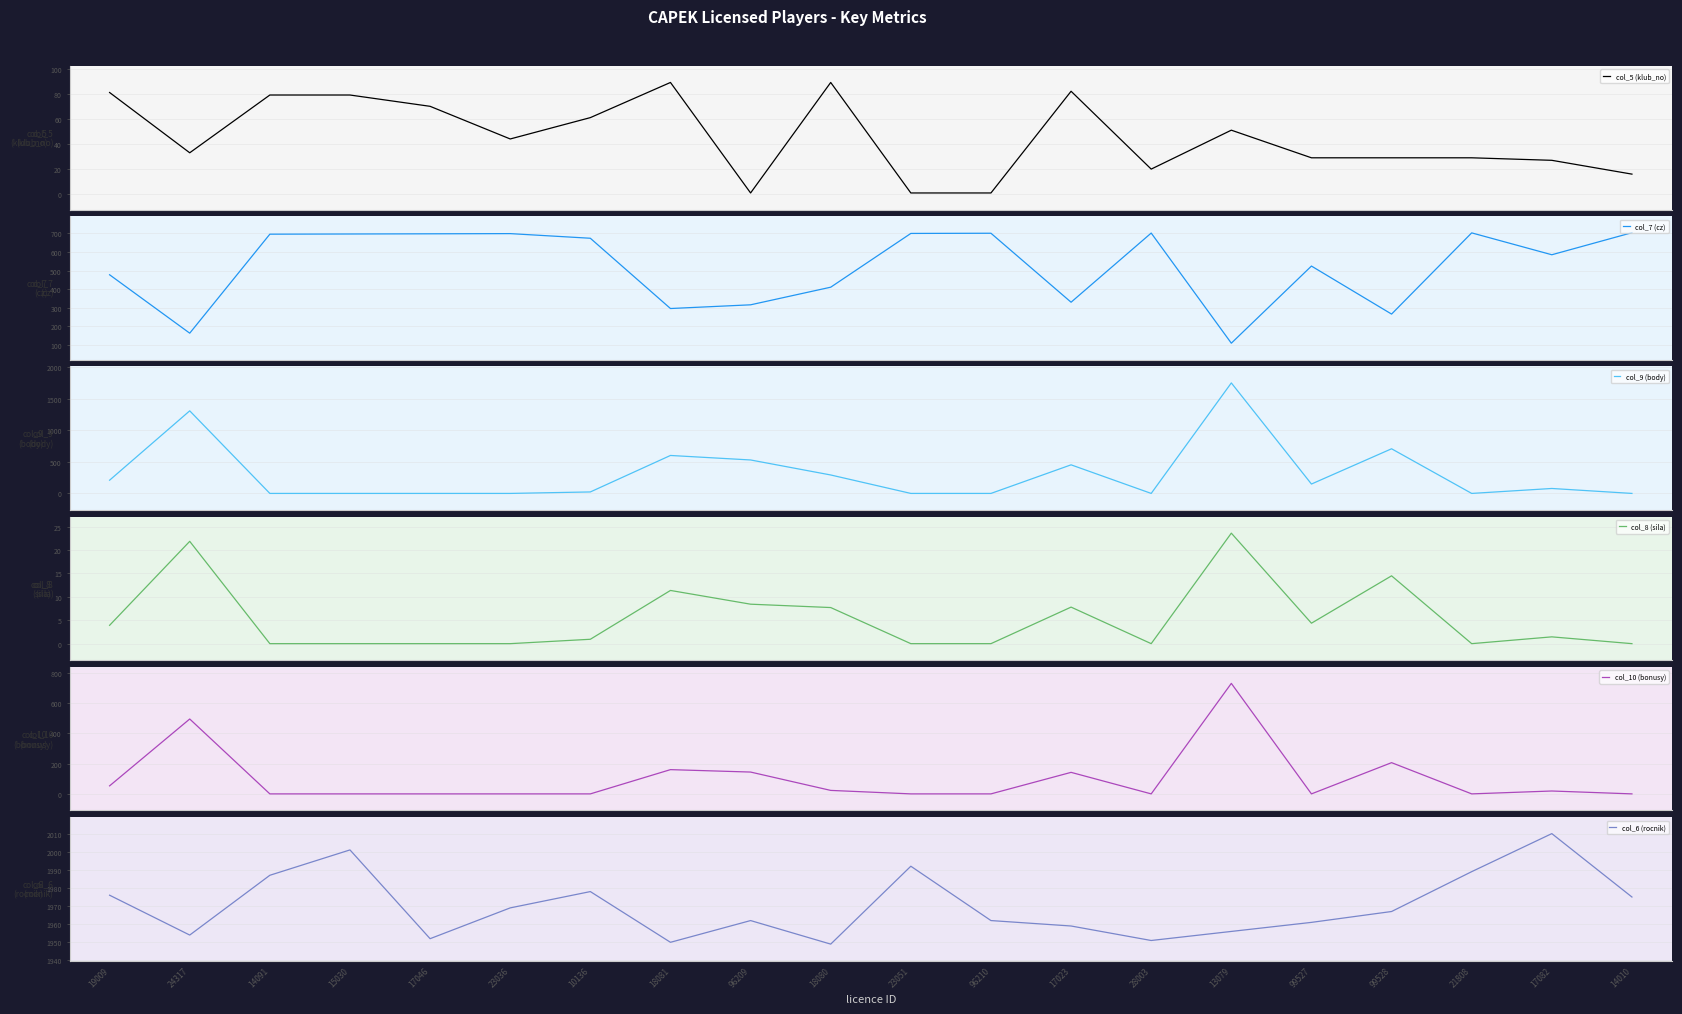

Reading left to right, list all the values displayed in this chart.

col_5 (klub_no): 81.0	33.0	79.0	79.0	70.0	44.0	61.0	89.0	1.0	89.0	1.0	1.0	82.0	20.0	51.0	29.0	29.0	29.0	27.0	16.0
col_7 (cz): 477.0	162.0	696.0	697.0	698.0	699.0	674.0	295.0	315.0	410.0	700.0	701.0	329.0	702.0	108.0	524.0	265.0	703.0	585.0	704.0
col_9 (body): 209.4	1307.7	0.0	0.0	0.0	0.0	23.4	601.1	529.7	292.1	0.0	0.0	452.7	0.0	1749.7	148.6	706.9	0.0	78.3	0.0
col_8 (sila): 3.9	21.9	0.0	0.0	0.0	0.0	0.9	11.4	8.4	7.7	0.0	0.0	7.8	0.0	23.6	4.4	14.5	0.0	1.5	0.0
col_10 (bonusy): 53.0	494.0	0.0	0.0	0.0	0.0	0.0	160.0	144.0	23.0	0.0	0.0	142.0	0.0	729.0	0.0	206.0	0.0	19.0	0.0
col_6 (rocnik): 1976.0	1954.0	1987.0	2001.0	1952.0	1969.0	1978.0	1950.0	1962.0	1949.0	1992.0	1962.0	1959.0	1951.0	1956.0	1961.0	1967.0	1989.0	2010.0	1975.0